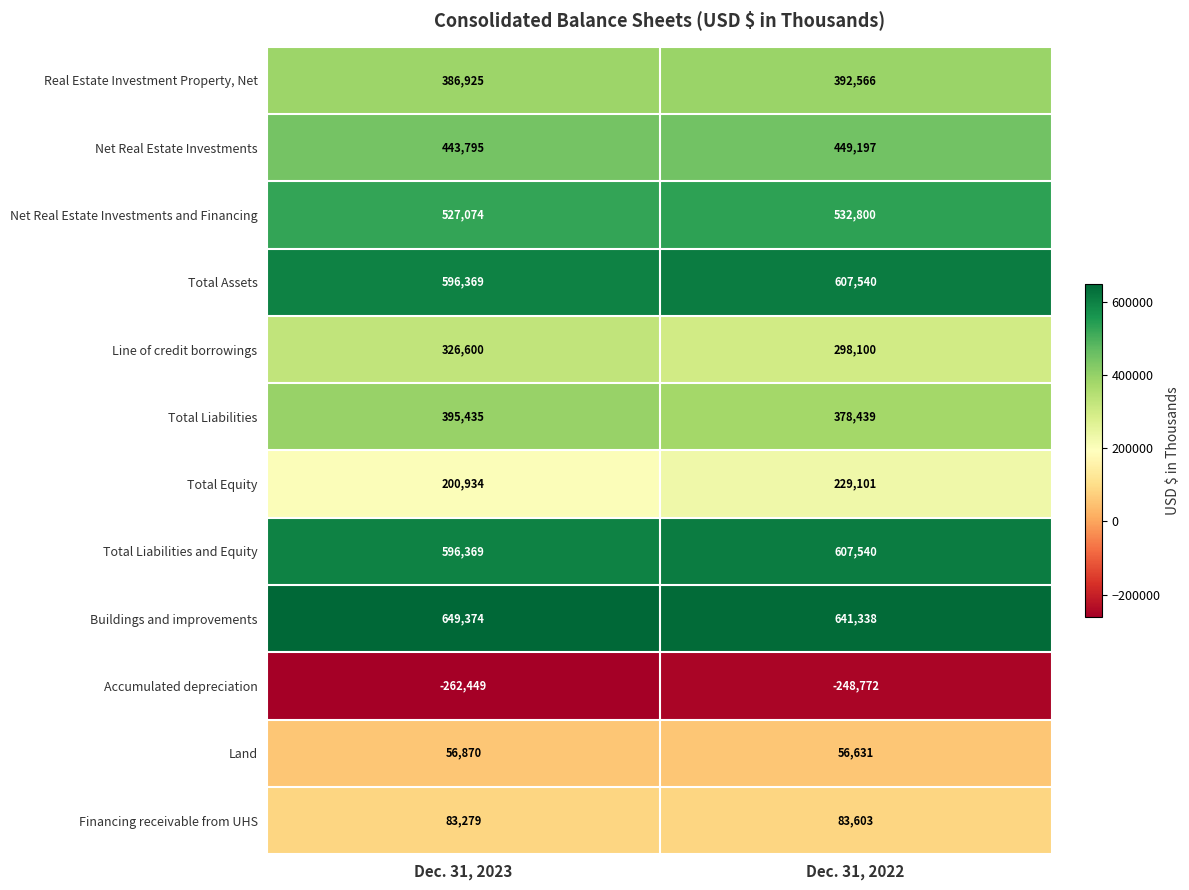

What is the sum of the Line of credit borrowings values at Dec. 31, 2022 and Dec. 31, 2023?

624700